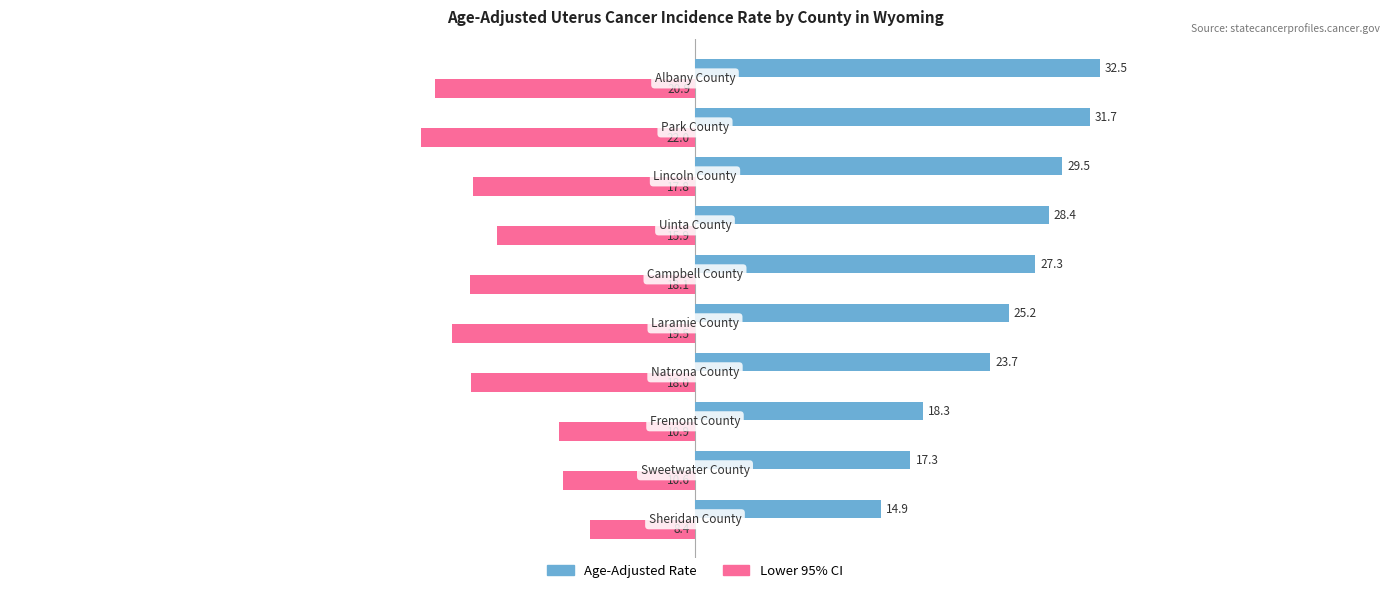

What is the maximum value for Age-Adjusted Rate?

32.5